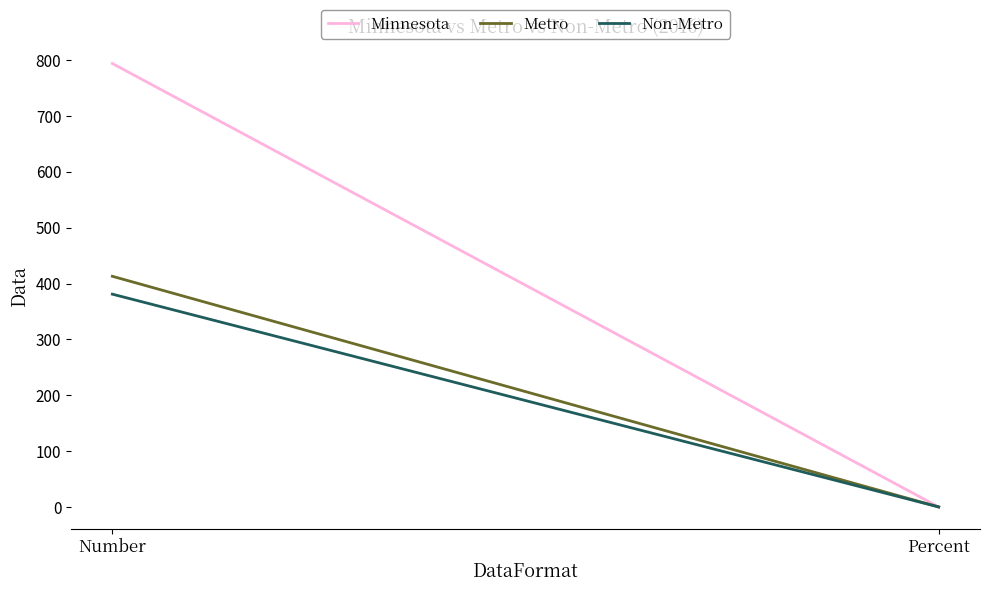

True or false: Non-Metro has a value of 381.0 at Number.

True